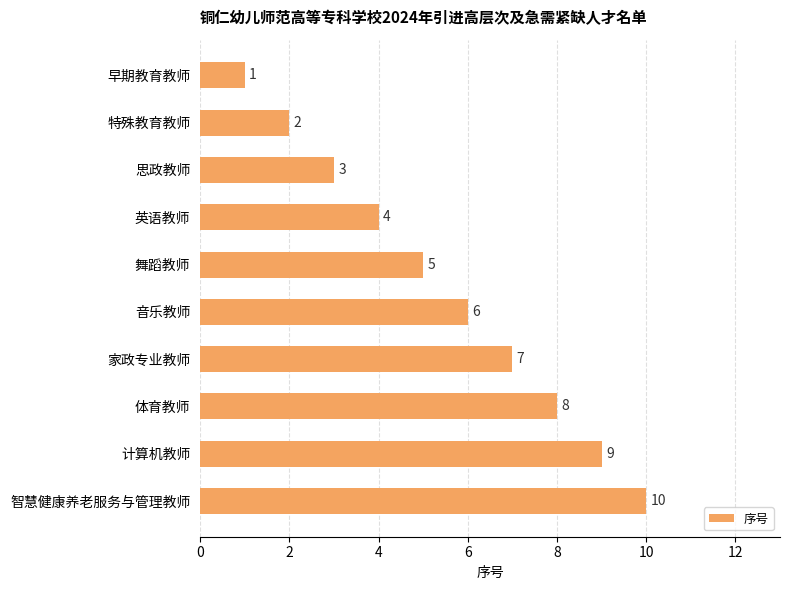

What is the minimum value shown in the chart?

1